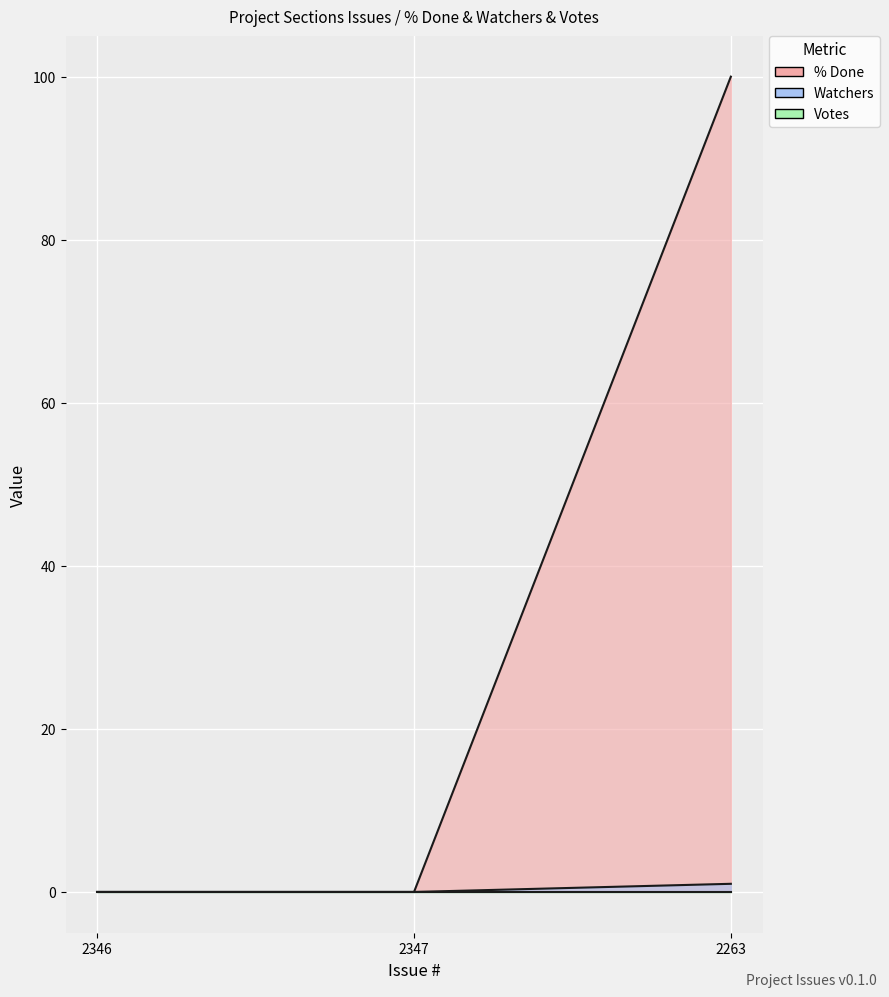

At which category is the sum across all series the highest?

2263